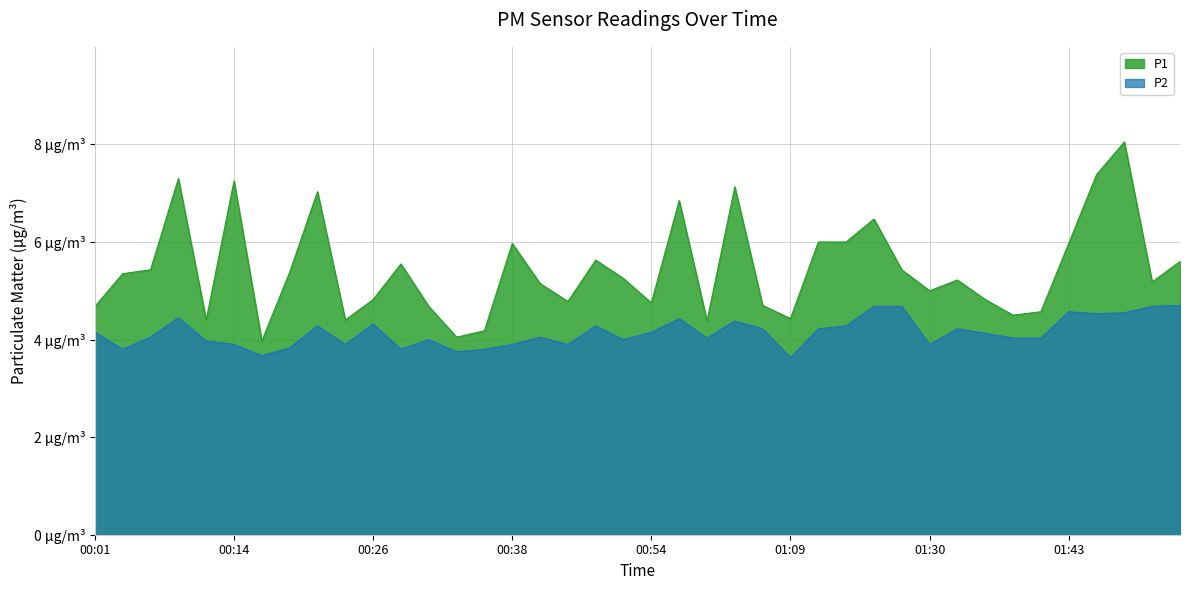

Which has a higher value, 00:11 or 00:14?

00:14